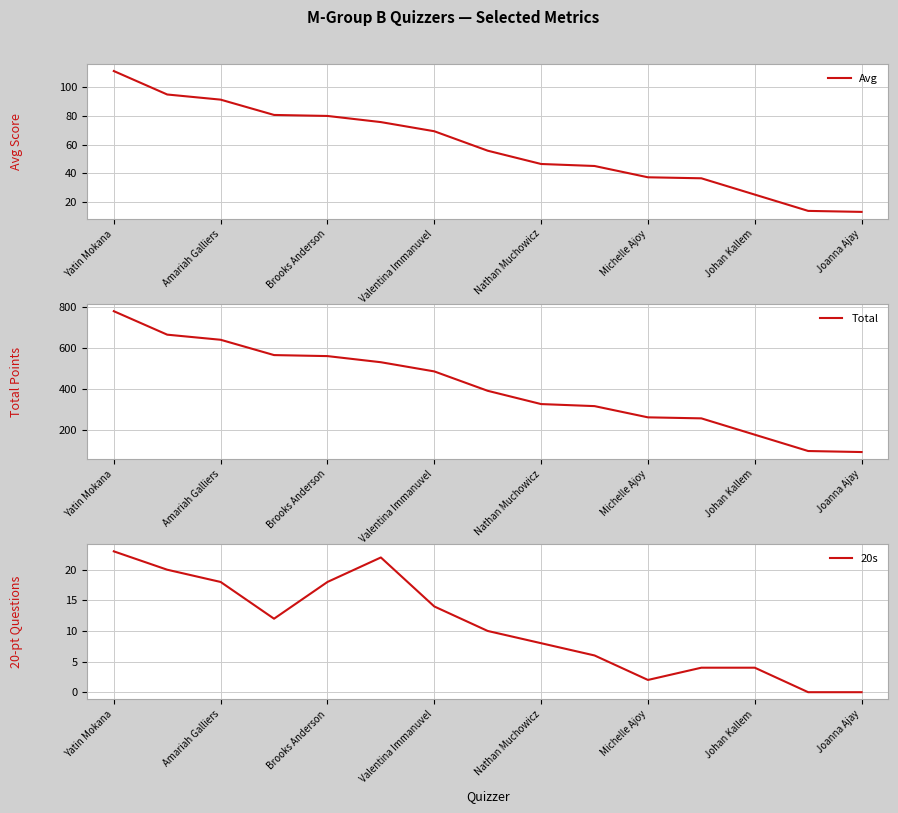

How many lines are shown in the chart?

3